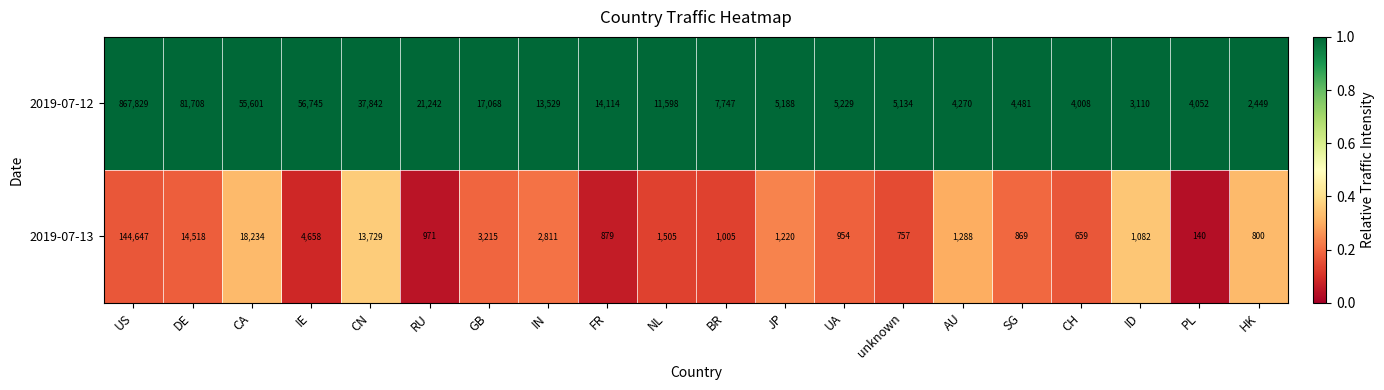

What is the average value of the 2019-07-12 series?

61147